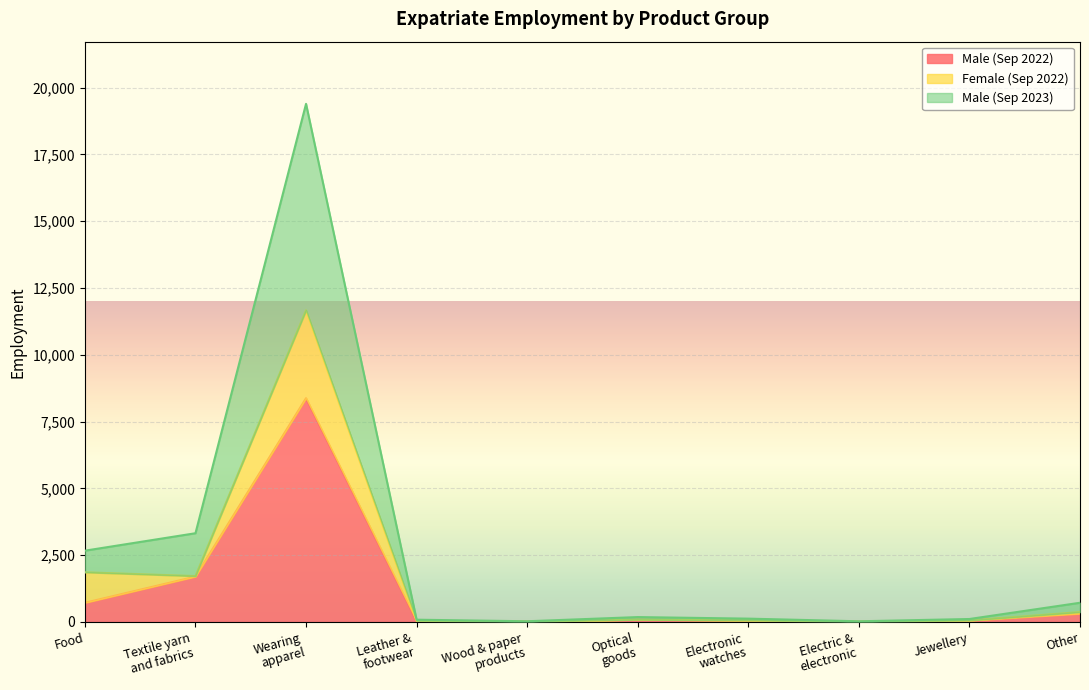

Which label corresponds to the smallest value in the chart?

Electric &
electronic